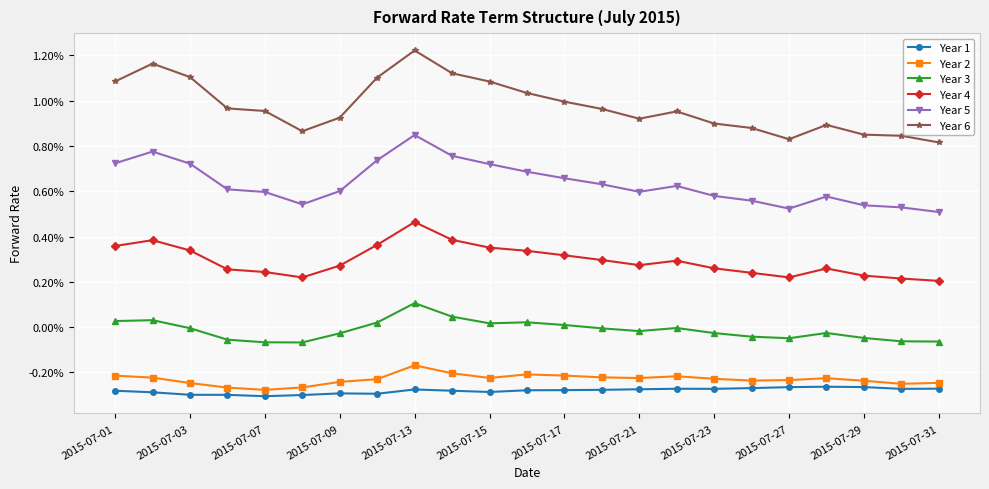

True or false: Year 3 and Year 1 intersect in this chart.

False